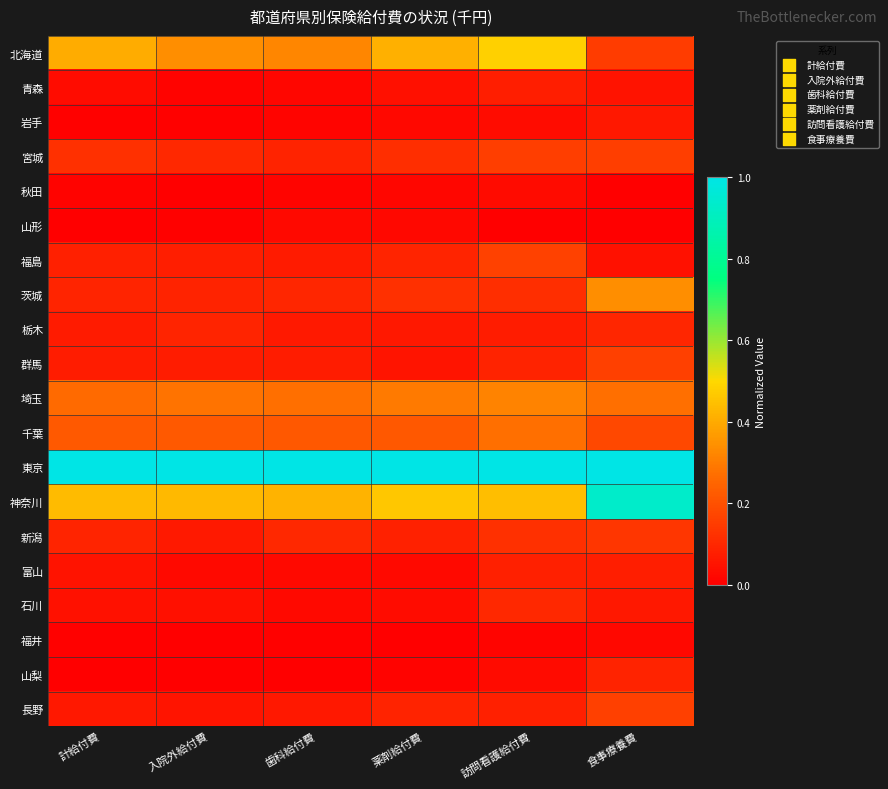

Reading left to right, what are all the values shown in this chart?

北海道: 計給付費=0.4	入院外給付費=0.3	歯科給付費=0.3	薬剤給付費=0.4	訪問看護給付費=0.5	食事療養費=0.1
青森: 計給付費=0.0	入院外給付費=0.0	歯科給付費=0.0	薬剤給付費=0.0	訪問看護給付費=0.1	食事療養費=0.1
岩手: 計給付費=0.0	入院外給付費=0.0	歯科給付費=0.0	薬剤給付費=0.0	訪問看護給付費=0.0	食事療養費=0.1
宮城: 計給付費=0.1	入院外給付費=0.1	歯科給付費=0.1	薬剤給付費=0.1	訪問看護給付費=0.2	食事療養費=0.2
秋田: 計給付費=0.0	入院外給付費=0.0	歯科給付費=0.0	薬剤給付費=0.0	訪問看護給付費=0.0	食事療養費=0.0
山形: 計給付費=0.0	入院外給付費=0.0	歯科給付費=0.0	薬剤給付費=0.0	訪問看護給付費=0.0	食事療養費=0.0
福島: 計給付費=0.1	入院外給付費=0.1	歯科給付費=0.1	薬剤給付費=0.1	訪問看護給付費=0.2	食事療養費=0.0
茨城: 計給付費=0.1	入院外給付費=0.1	歯科給付費=0.1	薬剤給付費=0.1	訪問看護給付費=0.1	食事療養費=0.3
栃木: 計給付費=0.1	入院外給付費=0.1	歯科給付費=0.1	薬剤給付費=0.1	訪問看護給付費=0.1	食事療養費=0.1
群馬: 計給付費=0.1	入院外給付費=0.1	歯科給付費=0.1	薬剤給付費=0.1	訪問看護給付費=0.1	食事療養費=0.2
埼玉: 計給付費=0.3	入院外給付費=0.3	歯科給付費=0.3	薬剤給付費=0.3	訪問看護給付費=0.3	食事療養費=0.3
千葉: 計給付費=0.2	入院外給付費=0.2	歯科給付費=0.2	薬剤給付費=0.2	訪問看護給付費=0.3	食事療養費=0.2
東京: 計給付費=1.0	入院外給付費=1.0	歯科給付費=1.0	薬剤給付費=1.0	訪問看護給付費=1.0	食事療養費=1.0
神奈川: 計給付費=0.4	入院外給付費=0.4	歯科給付費=0.4	薬剤給付費=0.5	訪問看護給付費=0.4	食事療養費=0.9
新潟: 計給付費=0.1	入院外給付費=0.1	歯科給付費=0.1	薬剤給付費=0.1	訪問看護給付費=0.1	食事療養費=0.1
富山: 計給付費=0.0	入院外給付費=0.0	歯科給付費=0.0	薬剤給付費=0.0	訪問看護給付費=0.1	食事療養費=0.1
石川: 計給付費=0.0	入院外給付費=0.0	歯科給付費=0.0	薬剤給付費=0.0	訪問看護給付費=0.1	食事療養費=0.1
福井: 計給付費=0.0	入院外給付費=0.0	歯科給付費=0.0	薬剤給付費=0.0	訪問看護給付費=0.0	食事療養費=0.0
山梨: 計給付費=0.0	入院外給付費=0.0	歯科給付費=0.0	薬剤給付費=0.0	訪問看護給付費=0.0	食事療養費=0.1
長野: 計給付費=0.1	入院外給付費=0.1	歯科給付費=0.1	薬剤給付費=0.1	訪問看護給付費=0.1	食事療養費=0.2